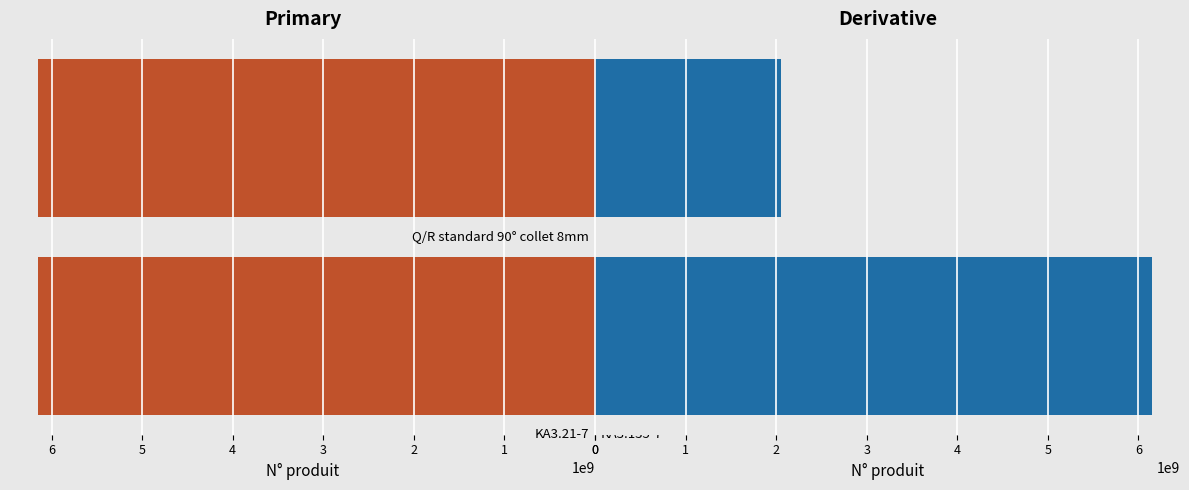

How many categories are shown in the chart?

2